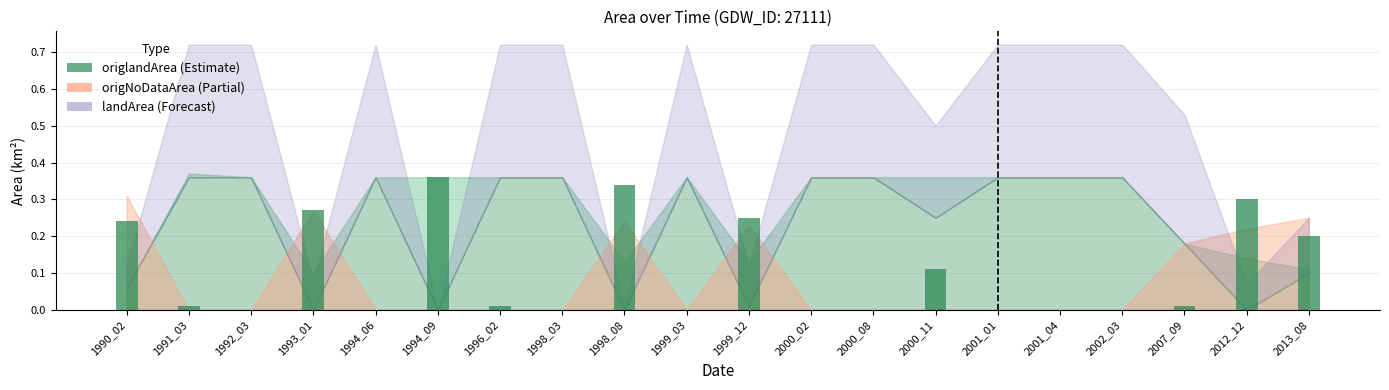

What is the sum of all values?

2.1